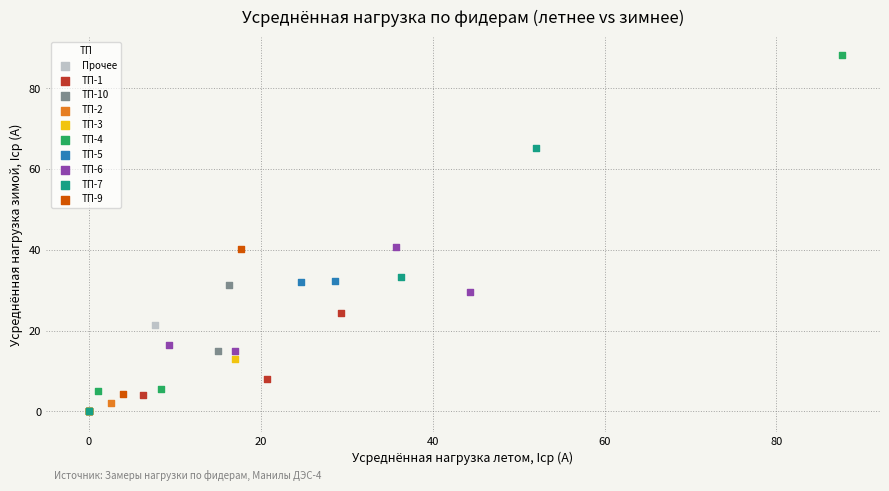

What are all the series names shown in the legend?

Прочее, ТП-1, ТП-10, ТП-2, ТП-3, ТП-4, ТП-5, ТП-6, ТП-7, ТП-9